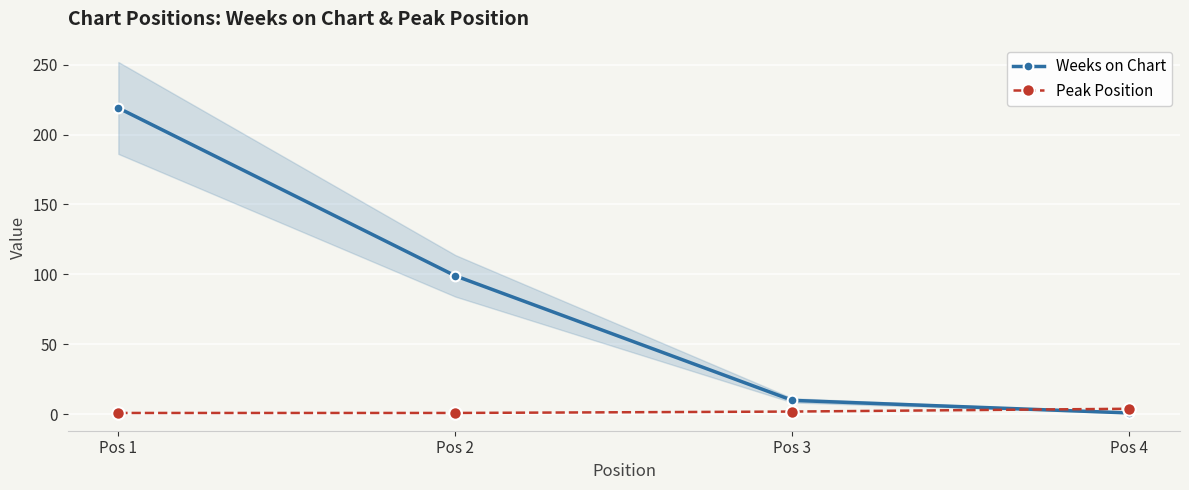

Is this an area chart (filled region under the line)?

No